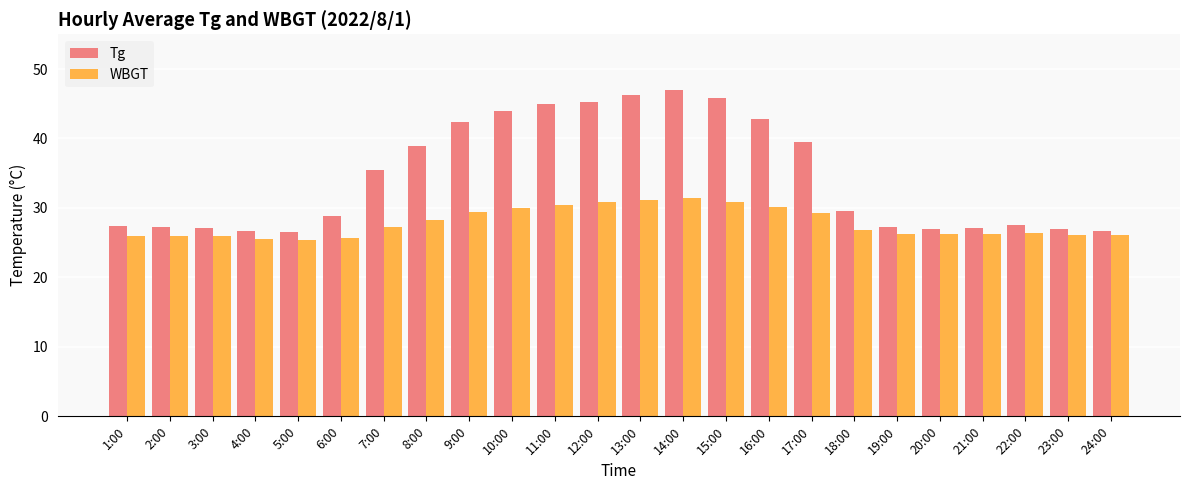

List the series in order of their overall mean, highest first.

Tg, WBGT